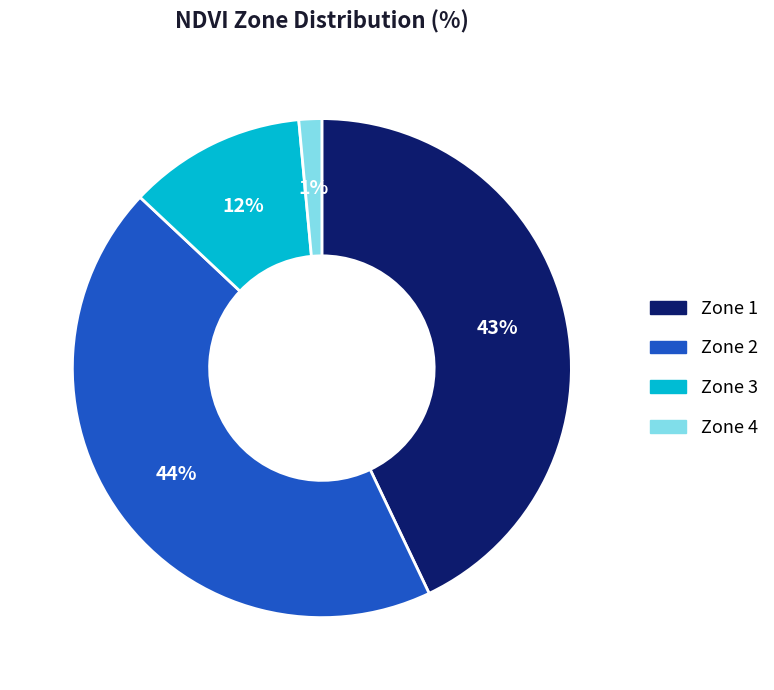

Between Zone 4 and Zone 2, which is larger?

Zone 2